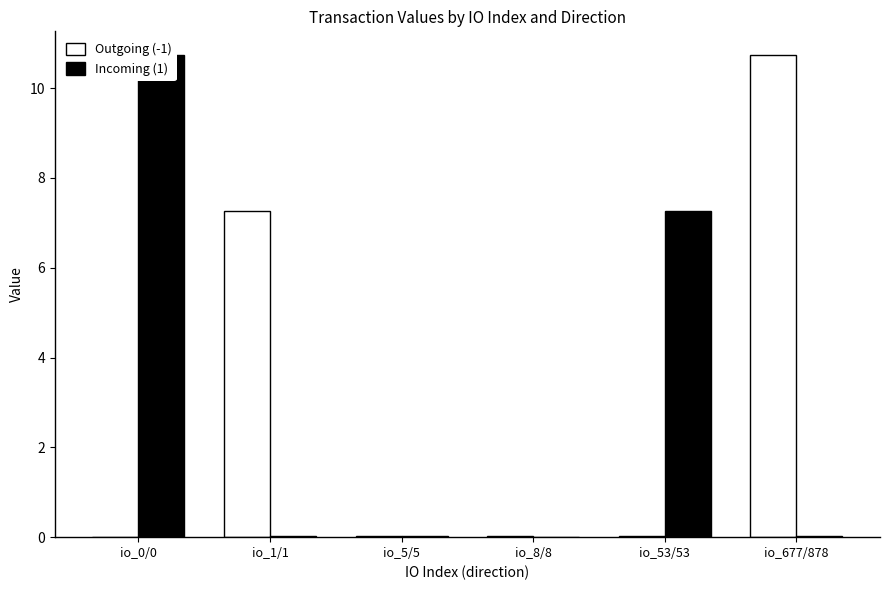

How many categories are shown in the chart?

6